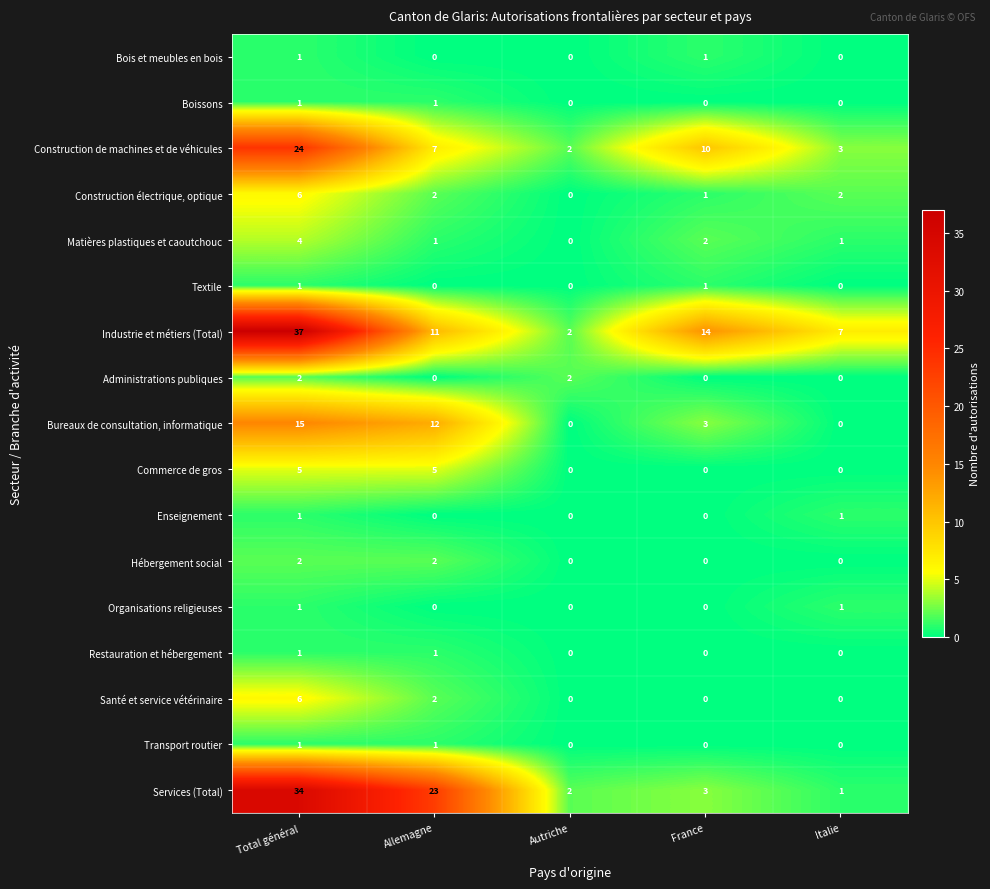

Is it true that Administrations publiques equals 1 at Autriche?

False